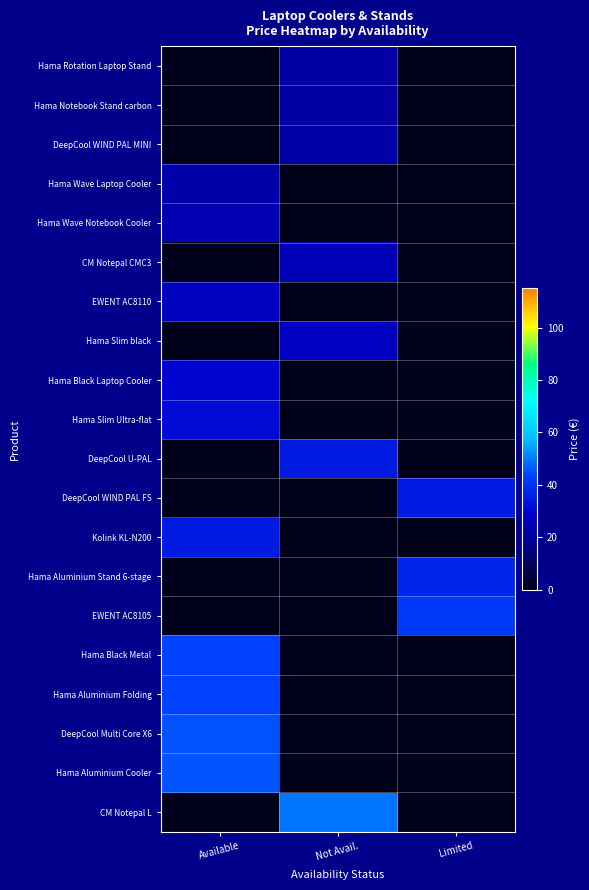

Is the value of Hama Black Laptop Cooler at Not Avail. greater than the value of Hama Aluminium Stand 6-stage at Available?

No